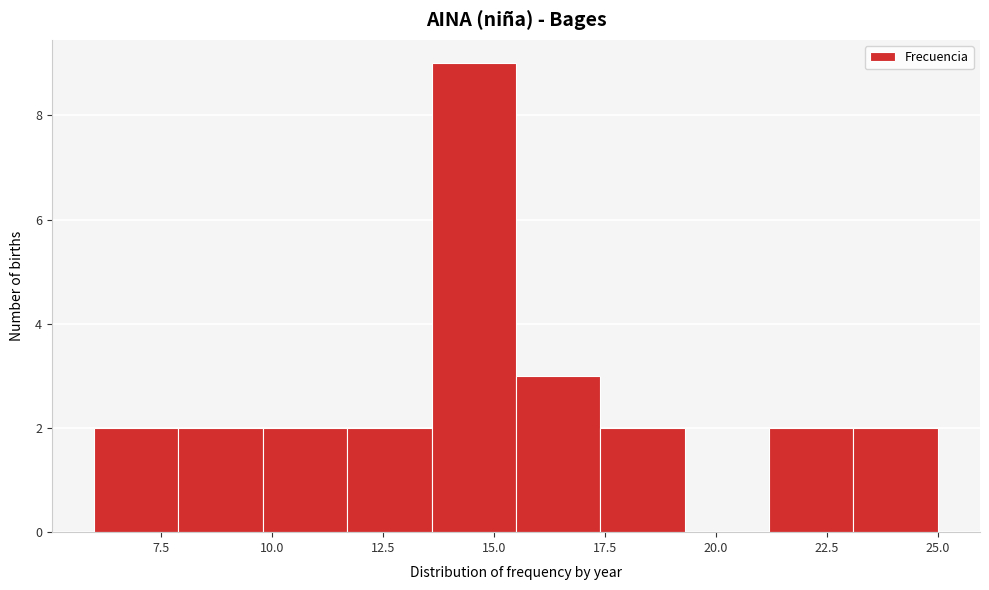

Around what value on the x-axis is the tallest bar? Give the approximate position of its centre, as read against the axis.

14.5